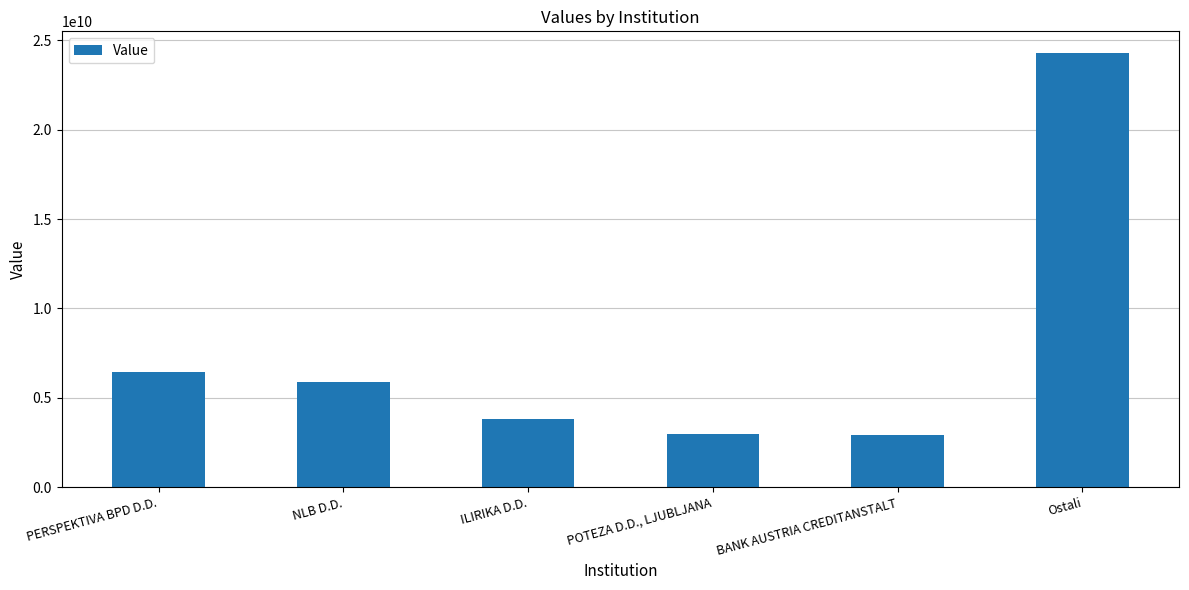

What is the sum of the values at ILIRIKA D.D. and NLB D.D.?

9680709604.3